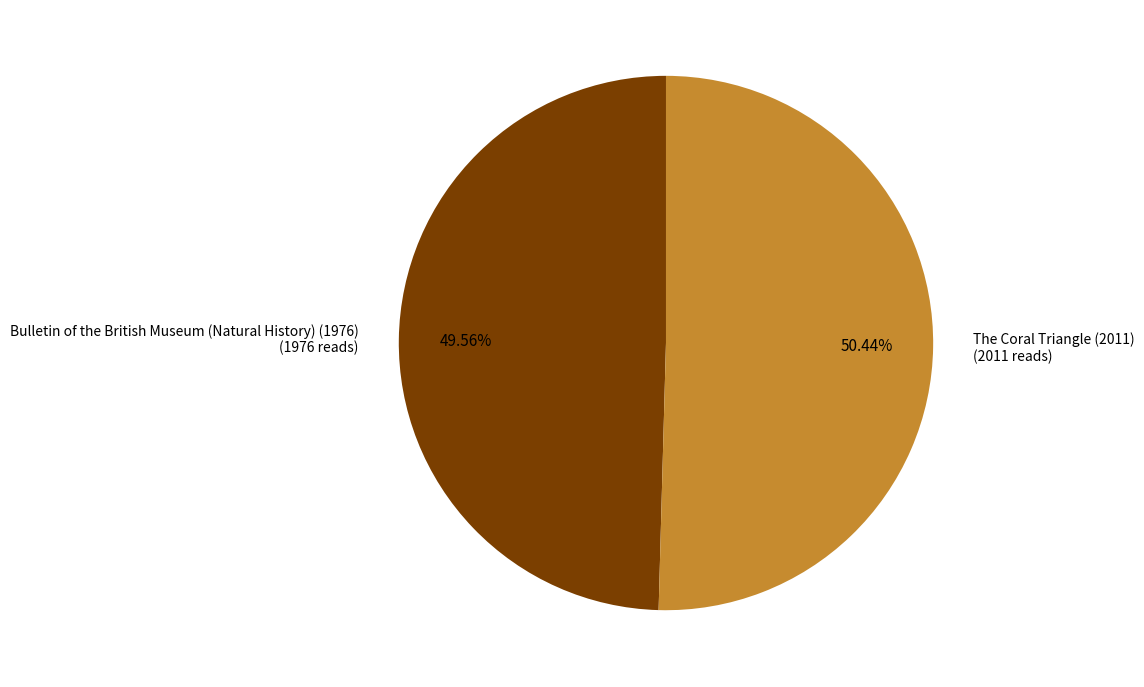

Rank the categories by value from highest to lowest.

The Coral Triangle (2011), Bulletin of the British Museum (Natural History) (1976)